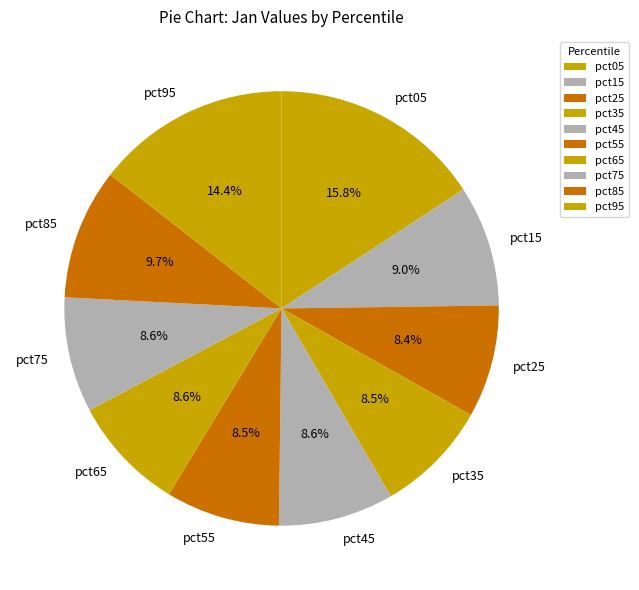

Is the sum of pct05 and pct85 greater than half?

No